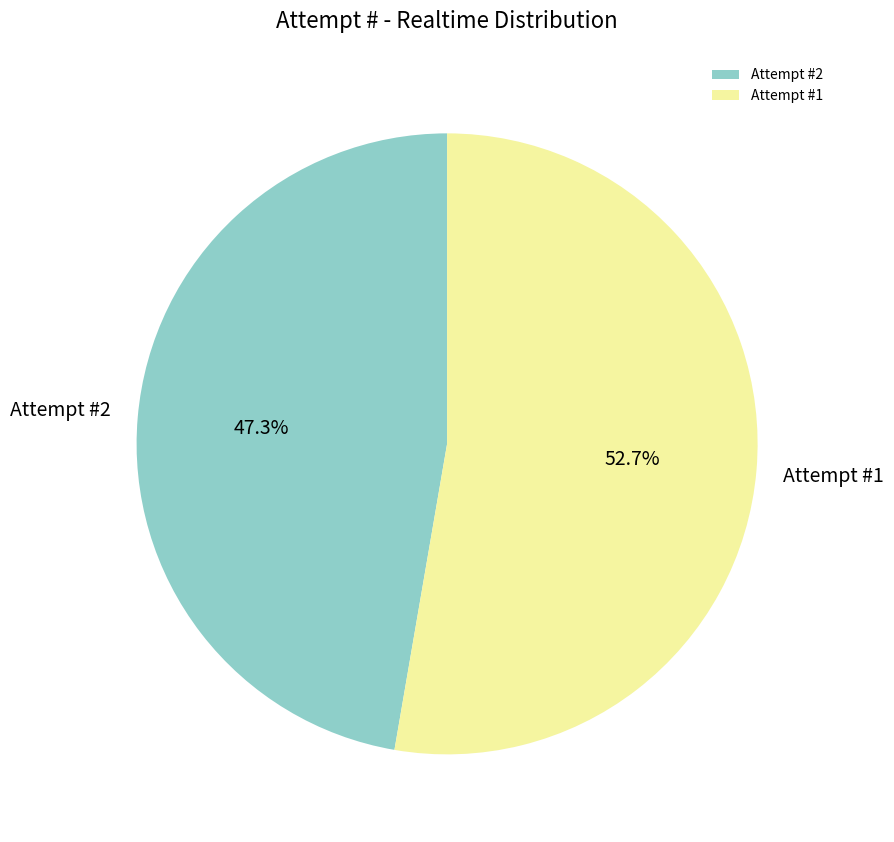

What is the largest slice in the pie chart?

Attempt #1